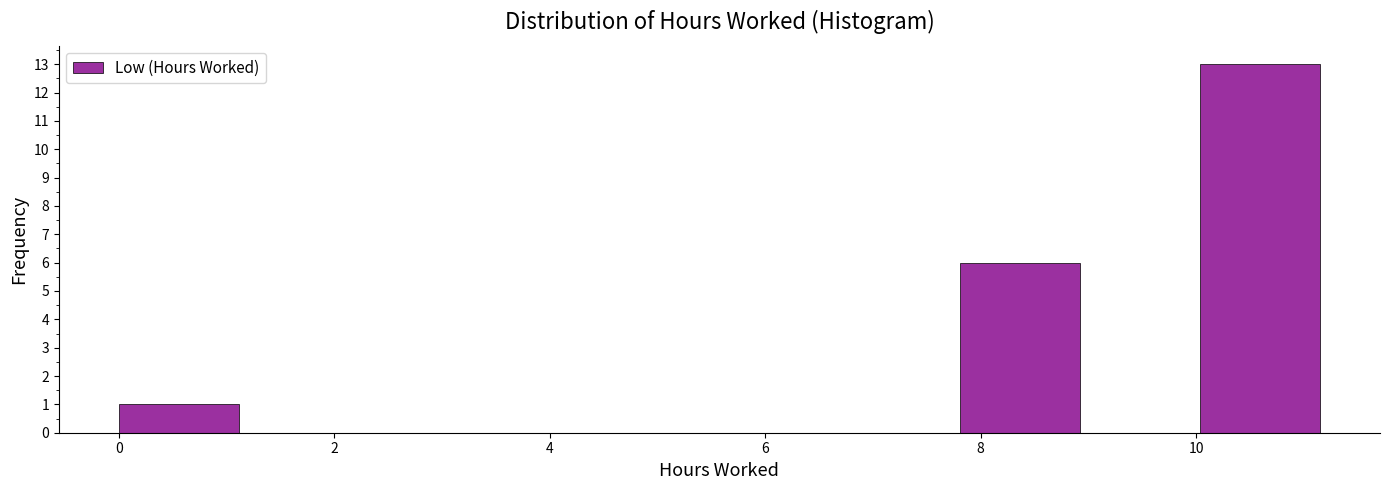

Which range on the x-axis has the tallest bar?

10.0 to 11.2